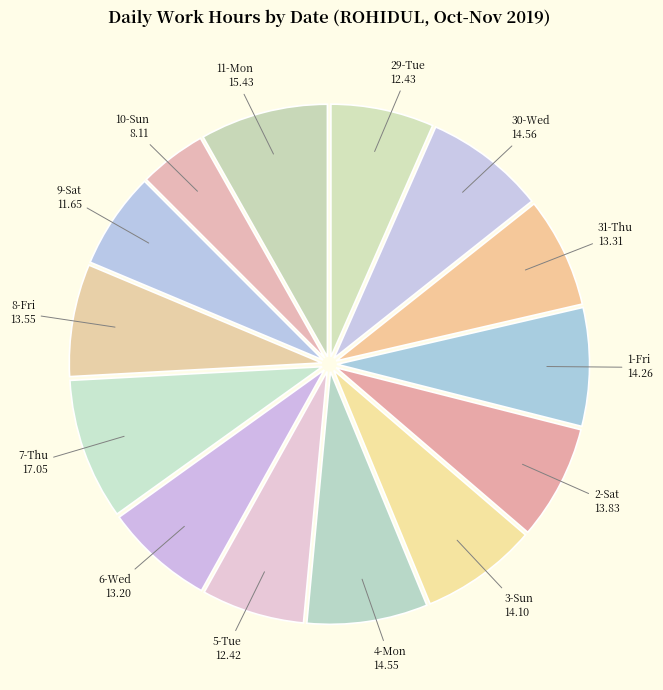

Do 4-Mon and 5-Tue together represent more than half of the pie?

No